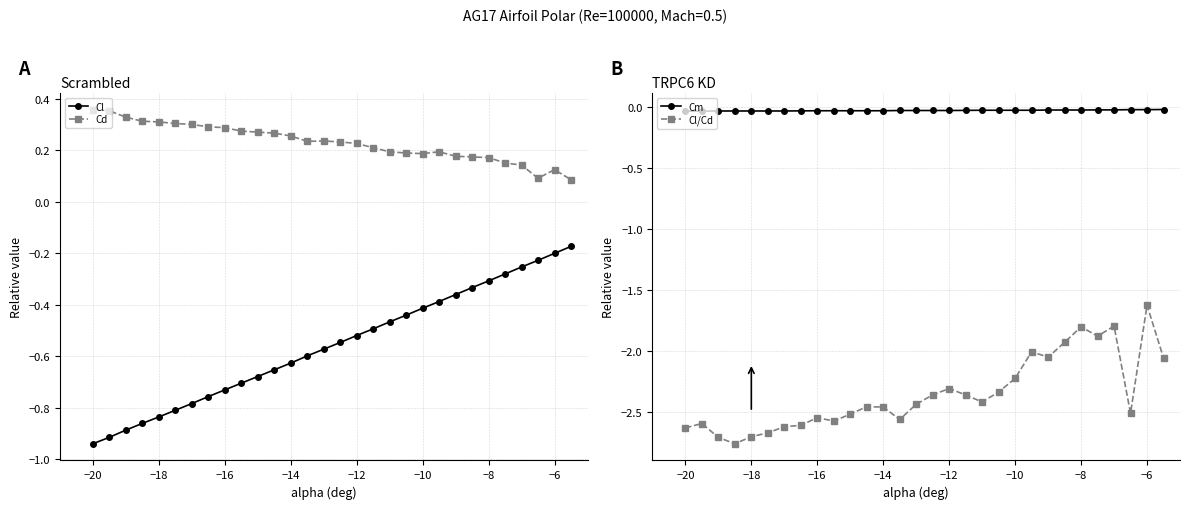

True or false: Cm and Cl cross at least once.

False